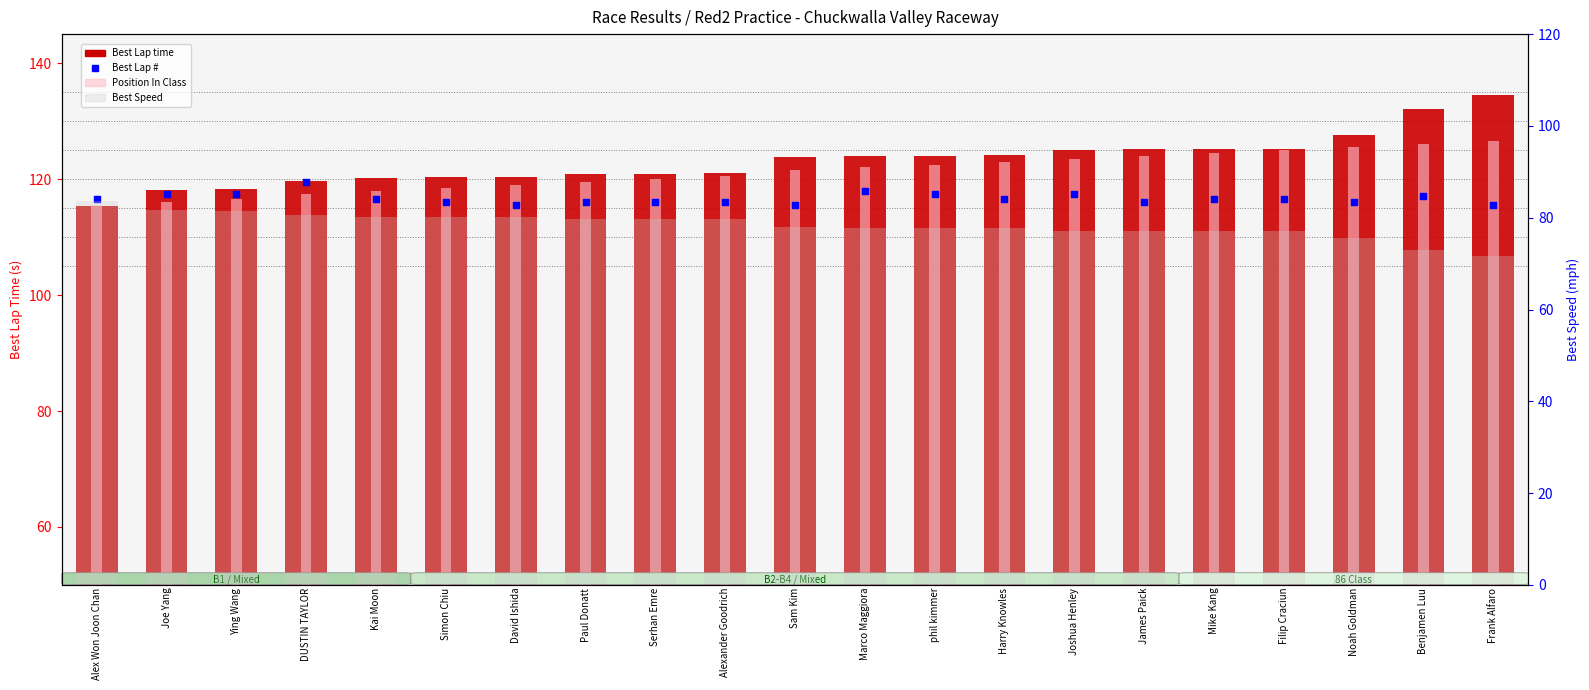

At how many categories does at least one series exceed 129?

2